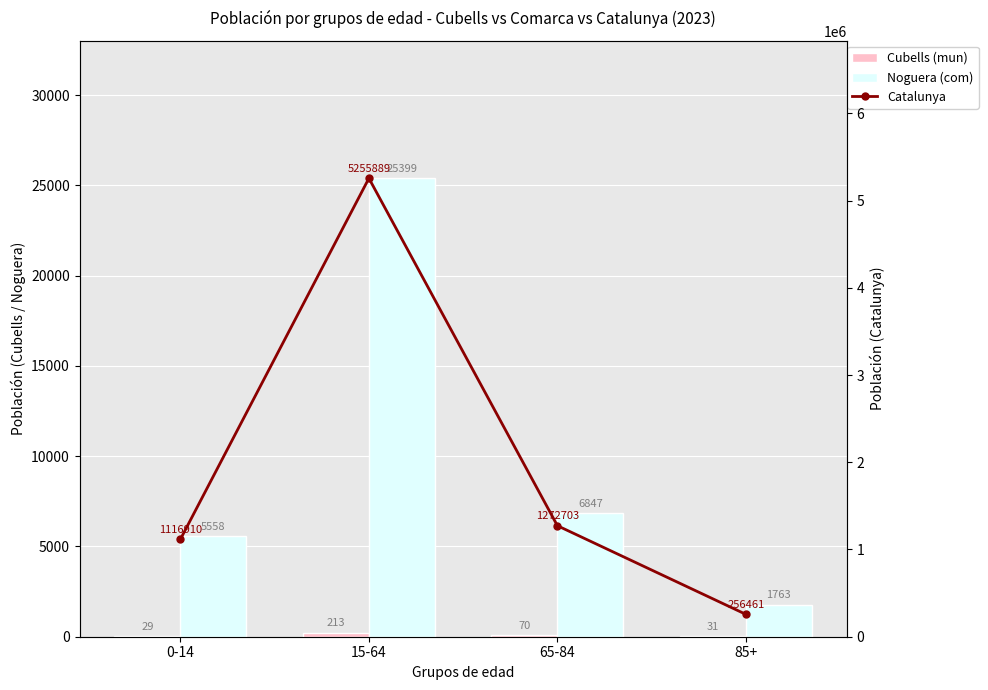

How many values in the Noguera (com) series exceed 6847?

1